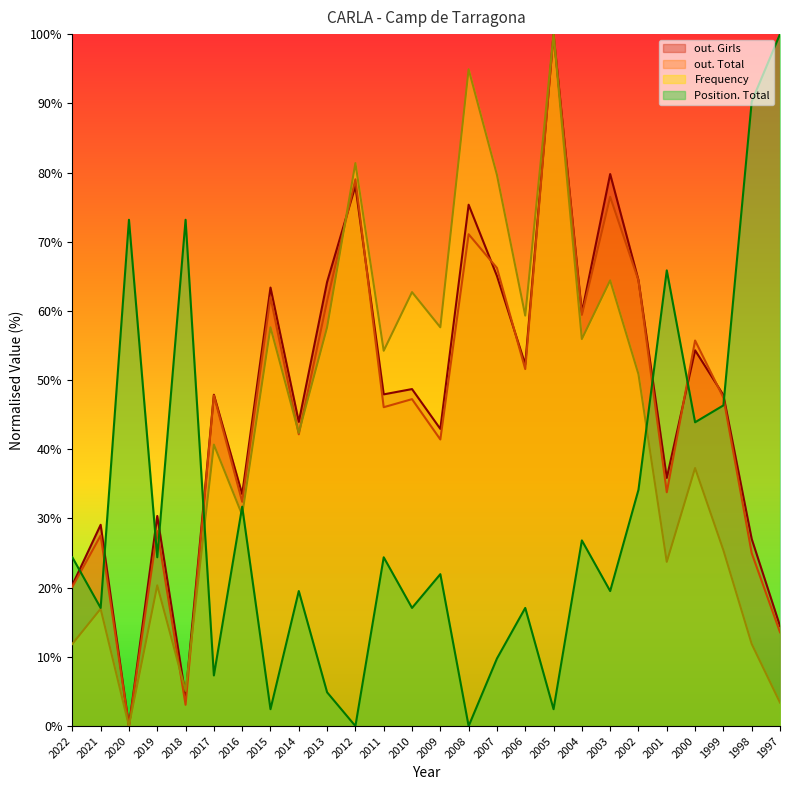

Read the Position. Total value at 2003.

19.5